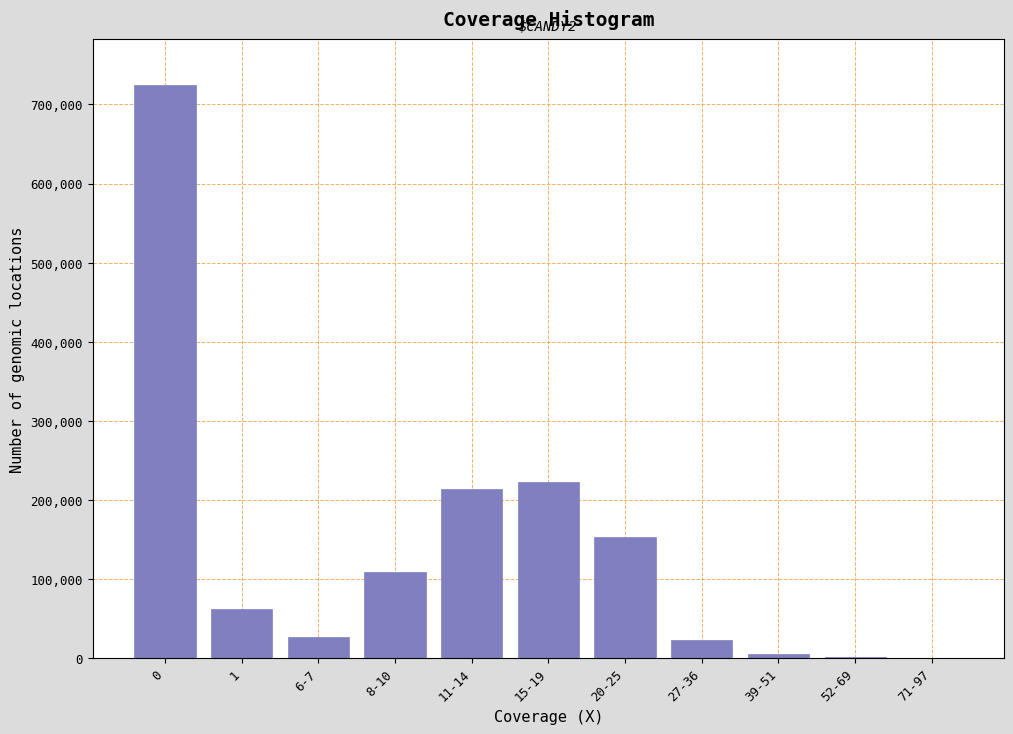

What is the maximum value shown in the chart?

724869